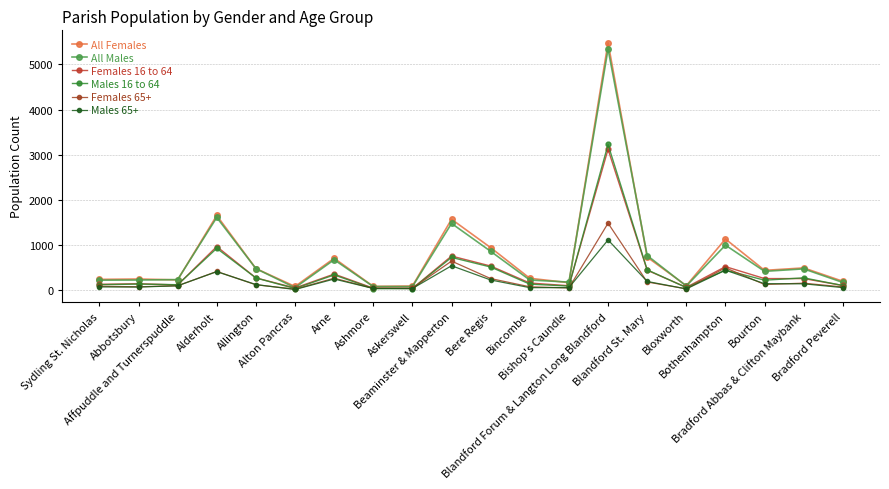

What is the difference between the second highest and second lowest values in the Males 65+ series?

513